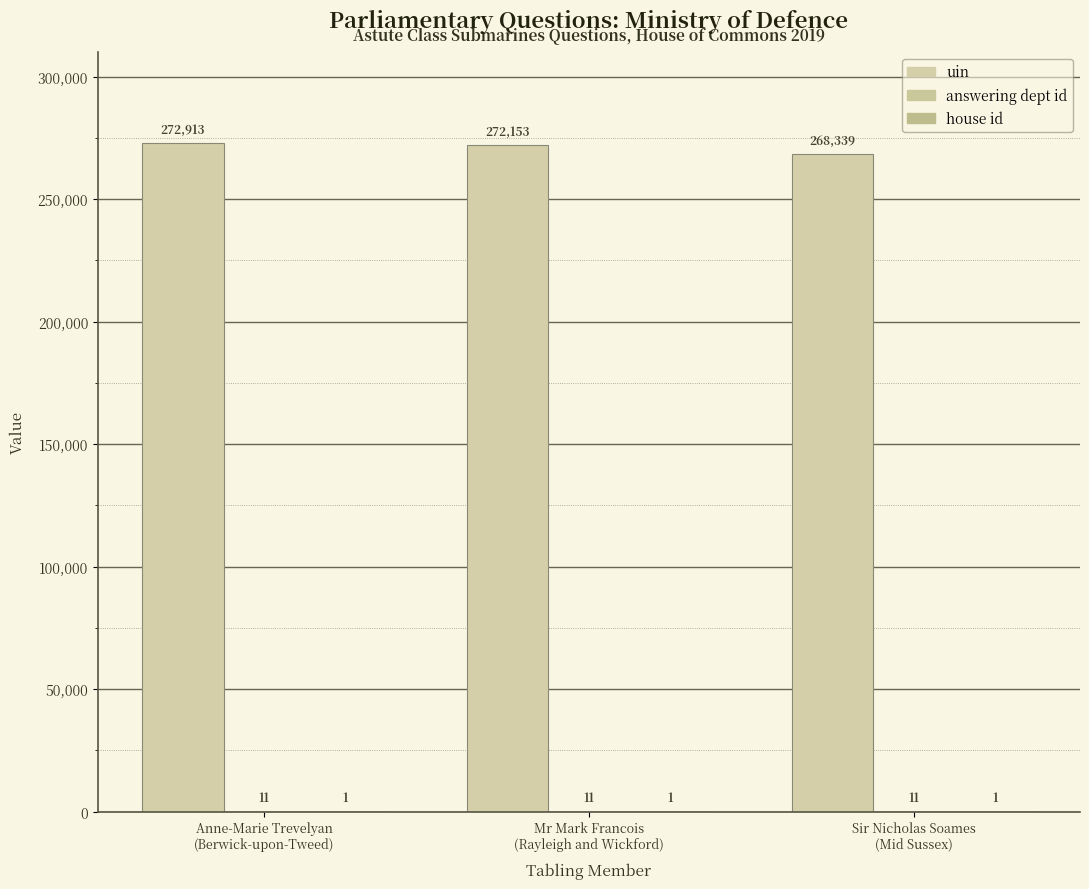

Rank the series at Sir Nicholas Soames
(Mid Sussex) from highest to lowest value.

uin, answering dept id, house id